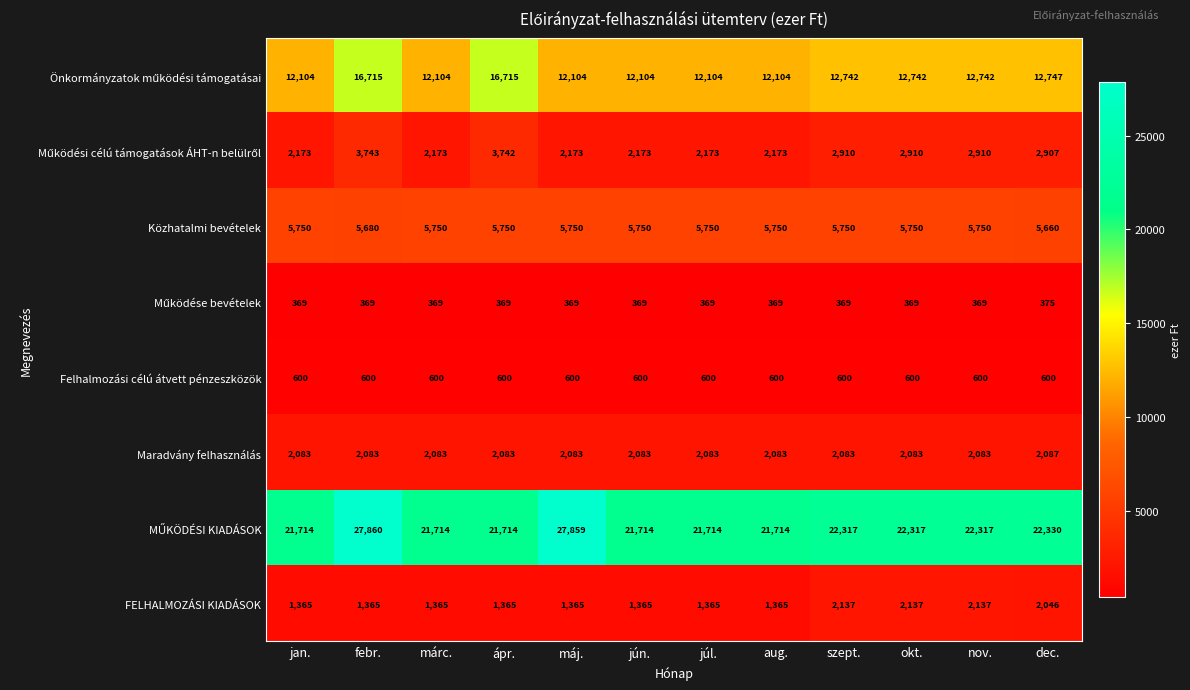

Which series changed the most between szept. and dec.?

FELHALMOZÁSI KIADÁSOK